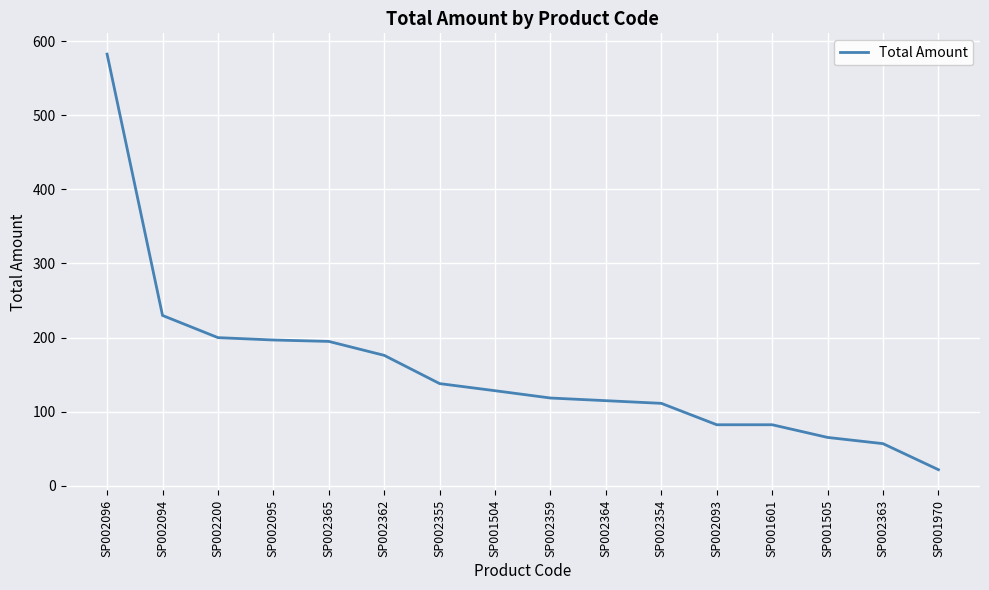

Between SP002365 and SP002094, which is larger?

SP002094